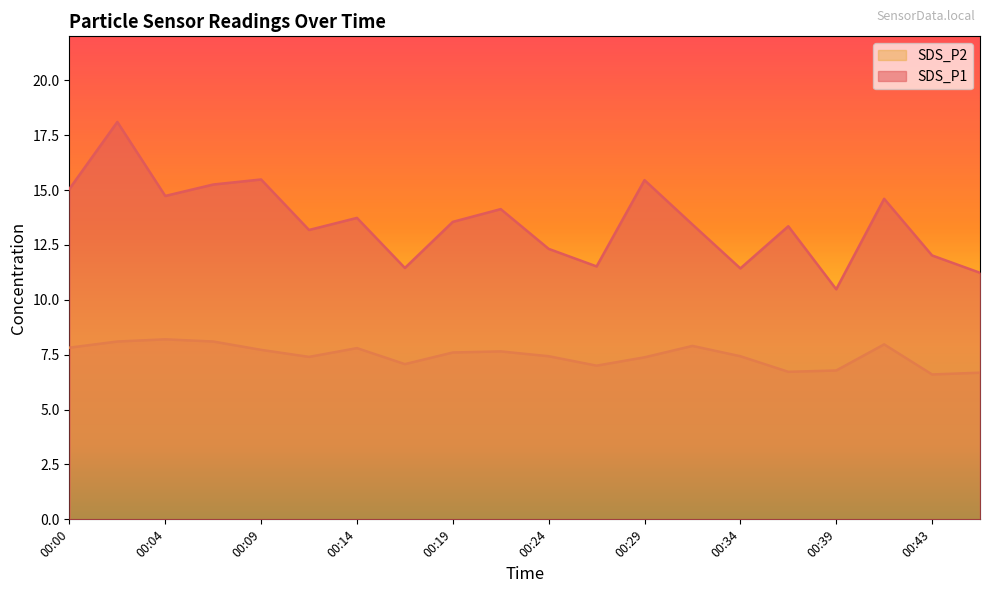

In SDS_P2, how many points are higher than both neighbors (excluding endpoints)?

5